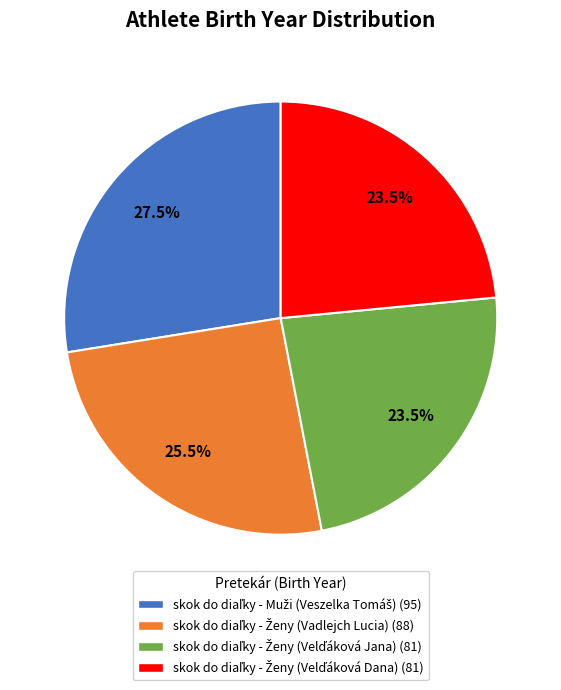

How many slices are in this pie chart?

4